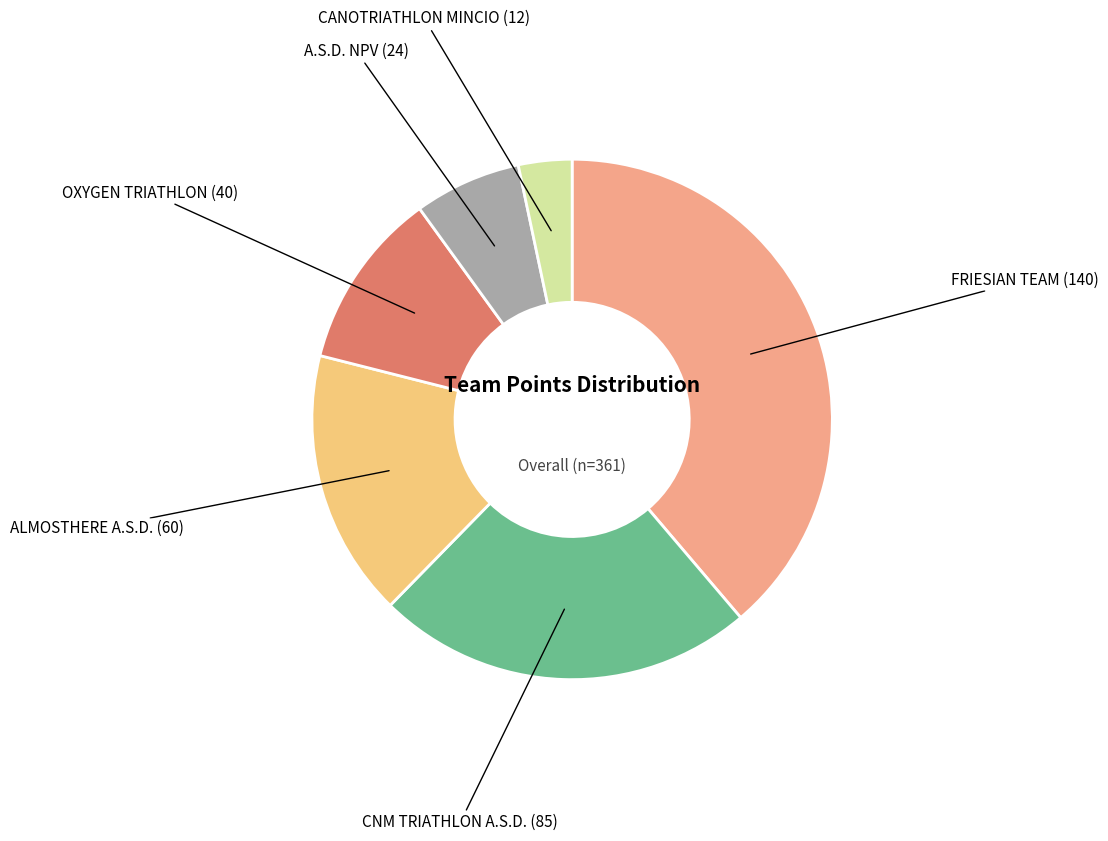

Which slice is the smallest?

CANOTRIATHLON MINCIO